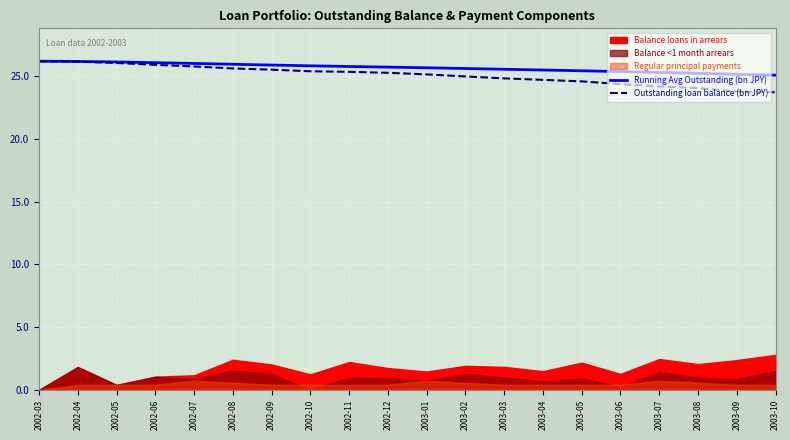

What is the minimum value for Running Avg Outstanding (bn JPY)?

25.1